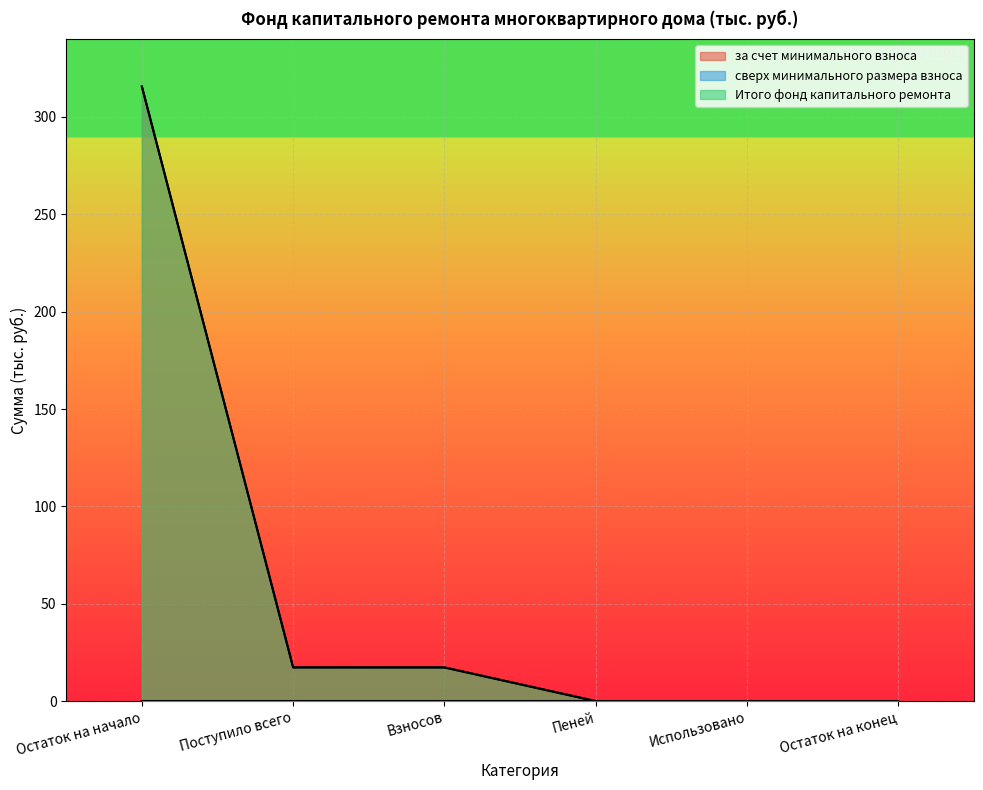

What is the sum of all за счет минимального взноса values?

350.3